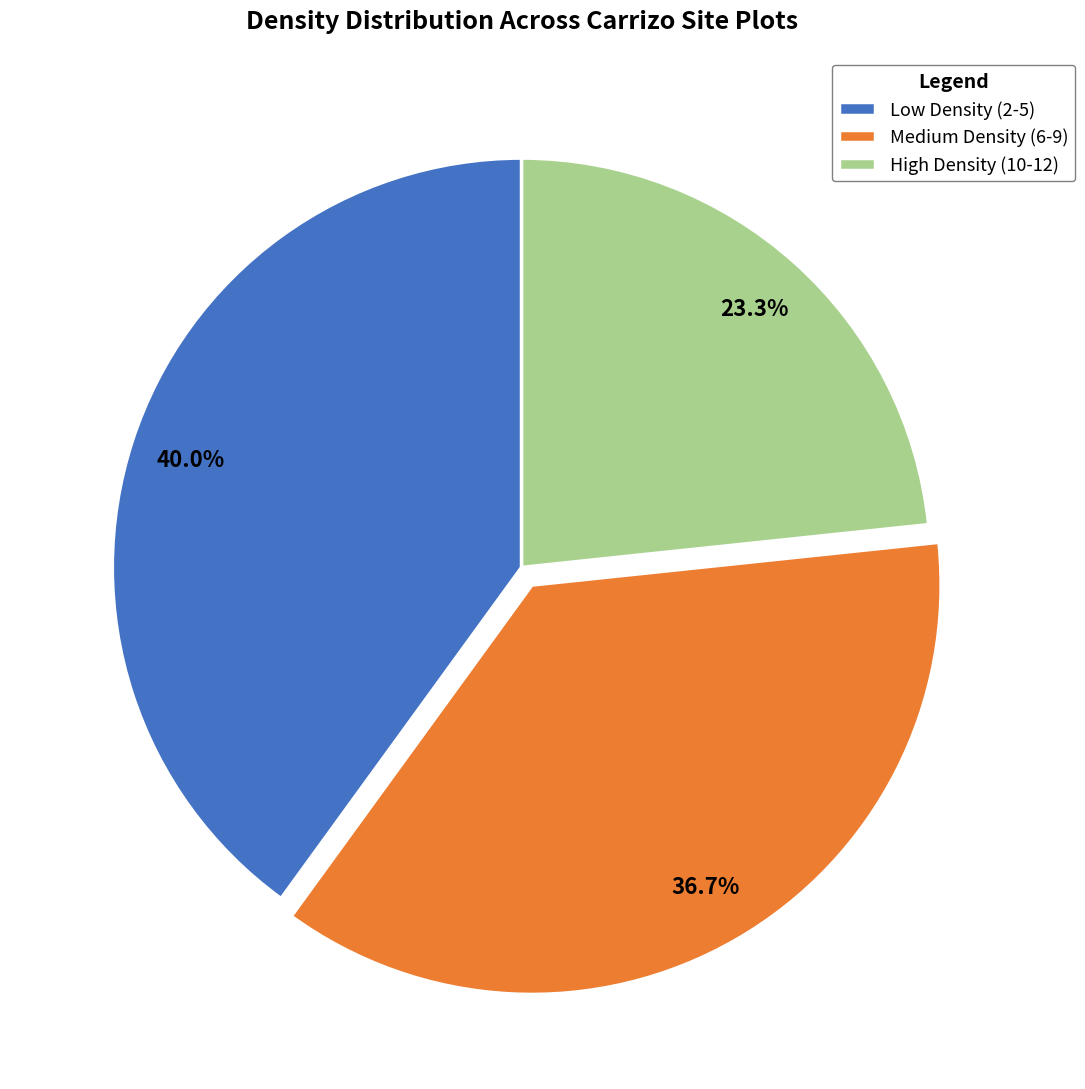

To the nearest percent, what is the average slice percentage?

33%